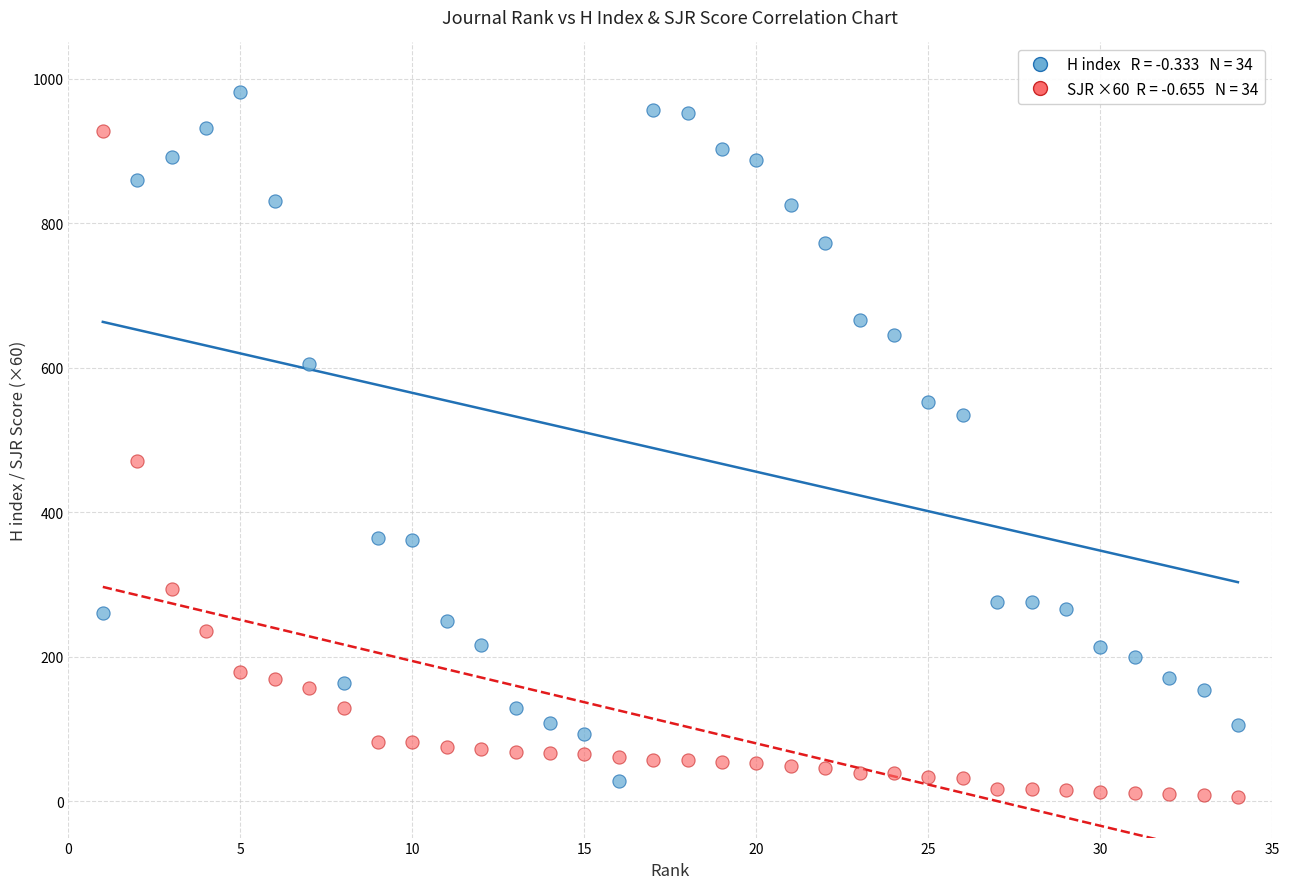

Across all series, what Y value is closest to 494?

471.6